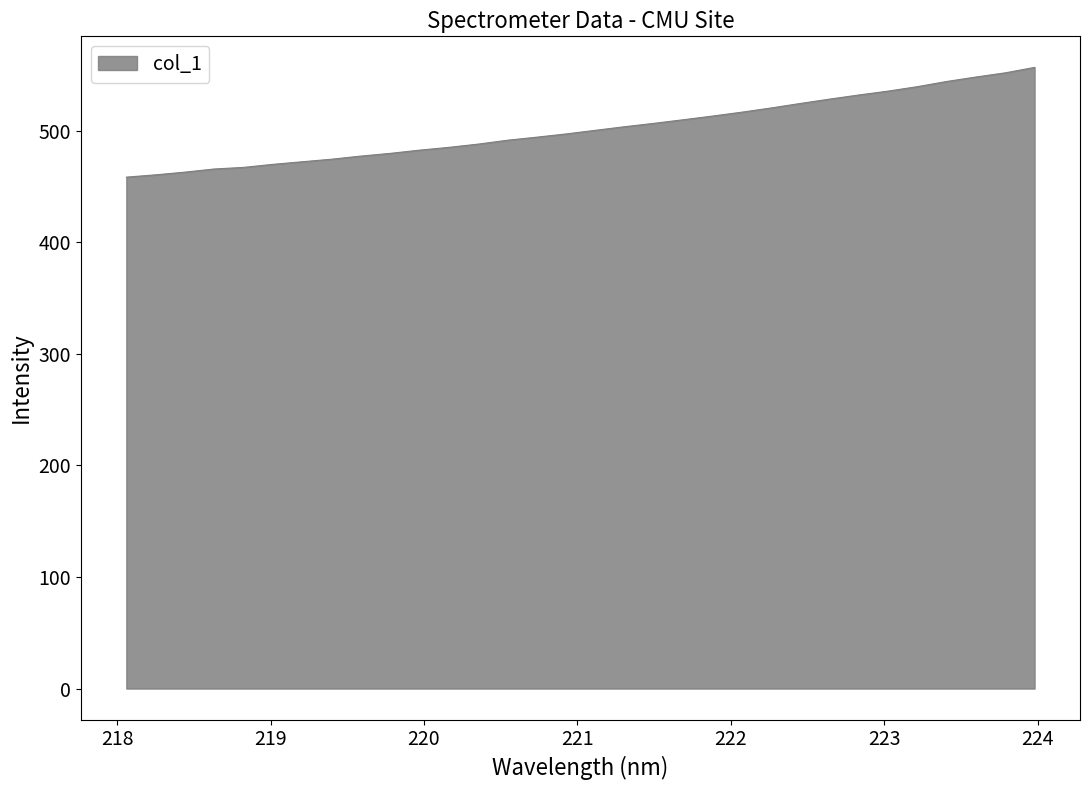

What is the maximum value shown in the chart?

556.6